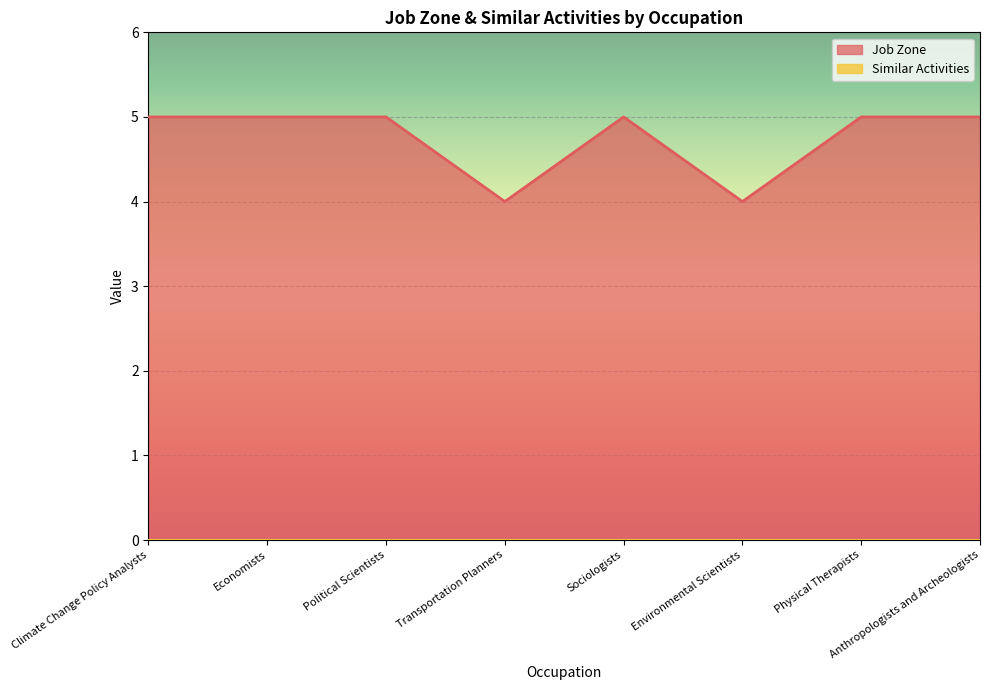

Which has a higher value, Physical Therapists or Anthropologists and Archeologists?

Physical Therapists